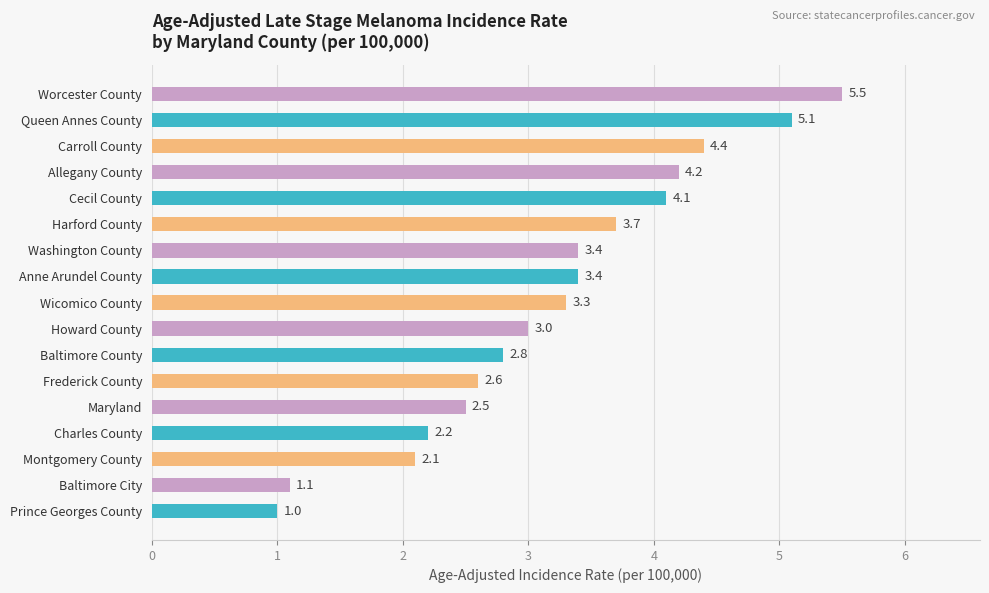

Which has a higher value, Allegany County or Prince Georges County?

Allegany County